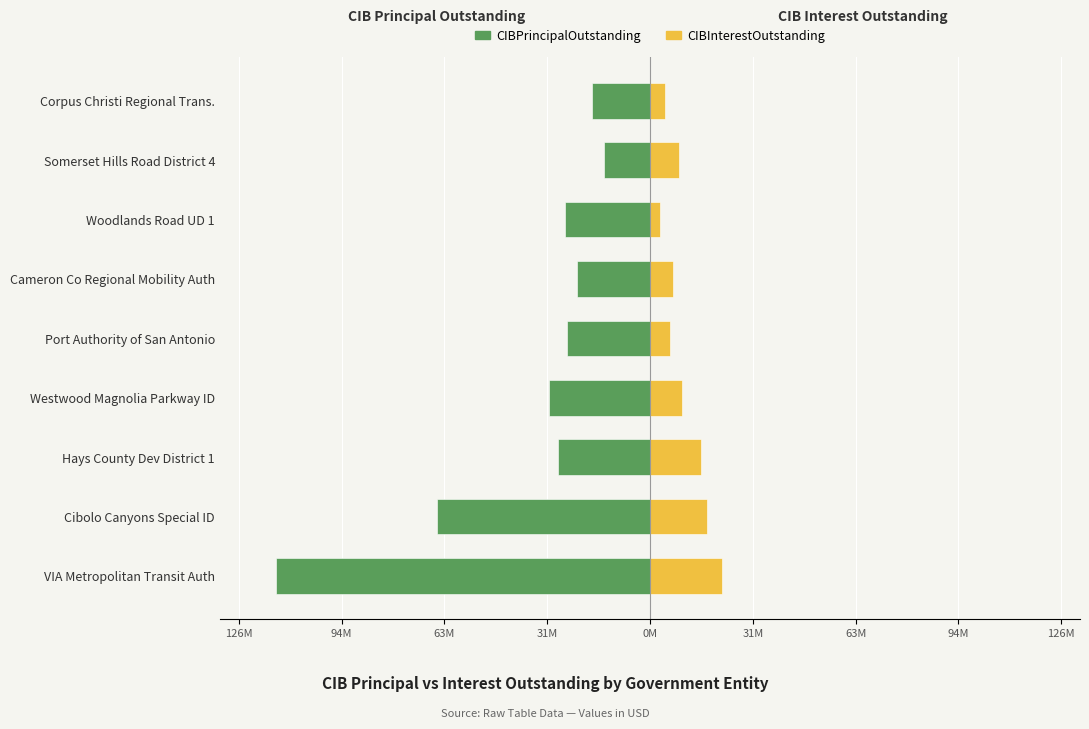

What are all the series names shown in the legend?

CIBPrincipalOutstanding, CIBInterestOutstanding